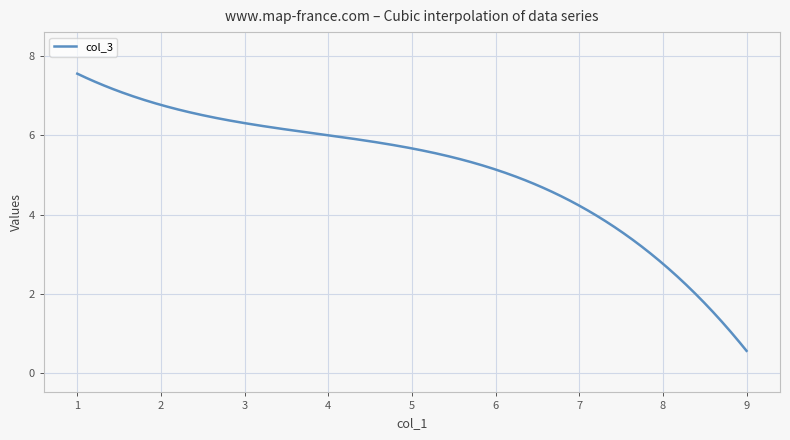

What is the maximum value shown in the chart?

7.6